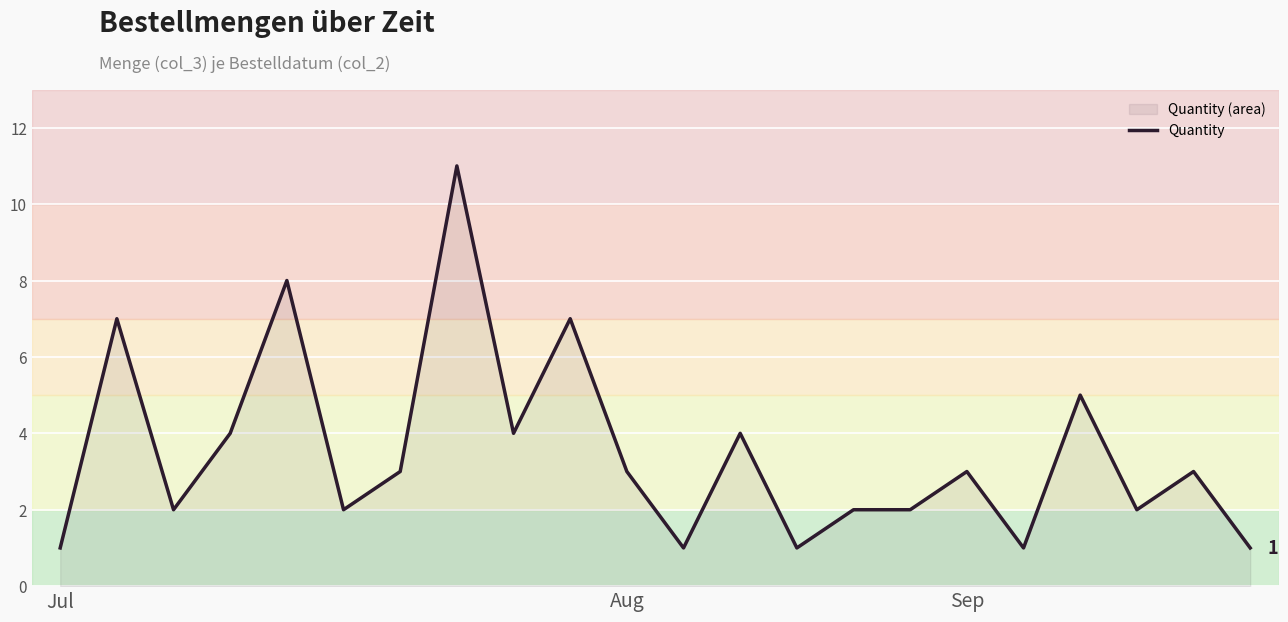

The chart shows a value of 1 at 13. True or false?

False